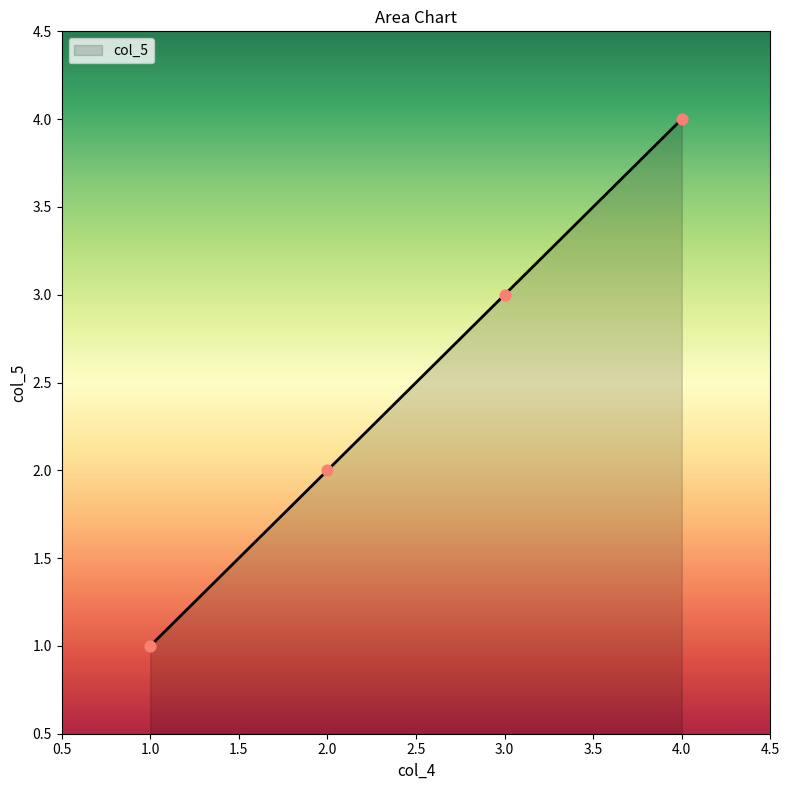

What is the change in value from 1.0 to 3.0?

+2